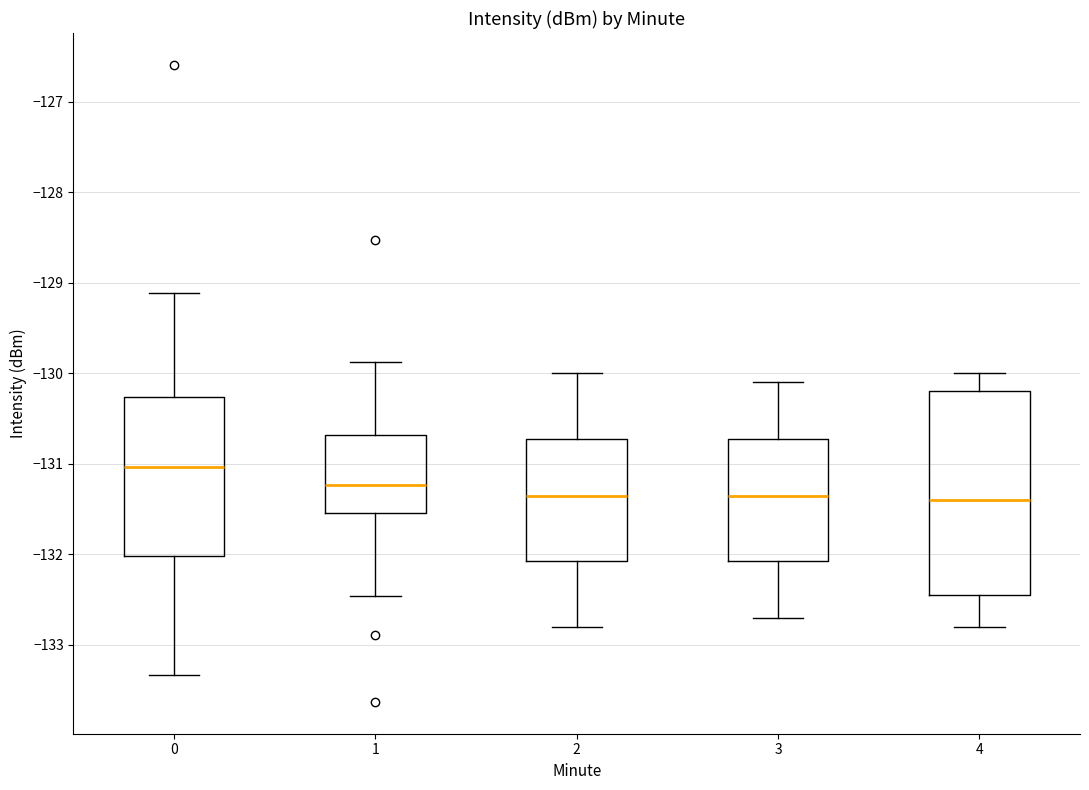

Which box has the highest median line?

0